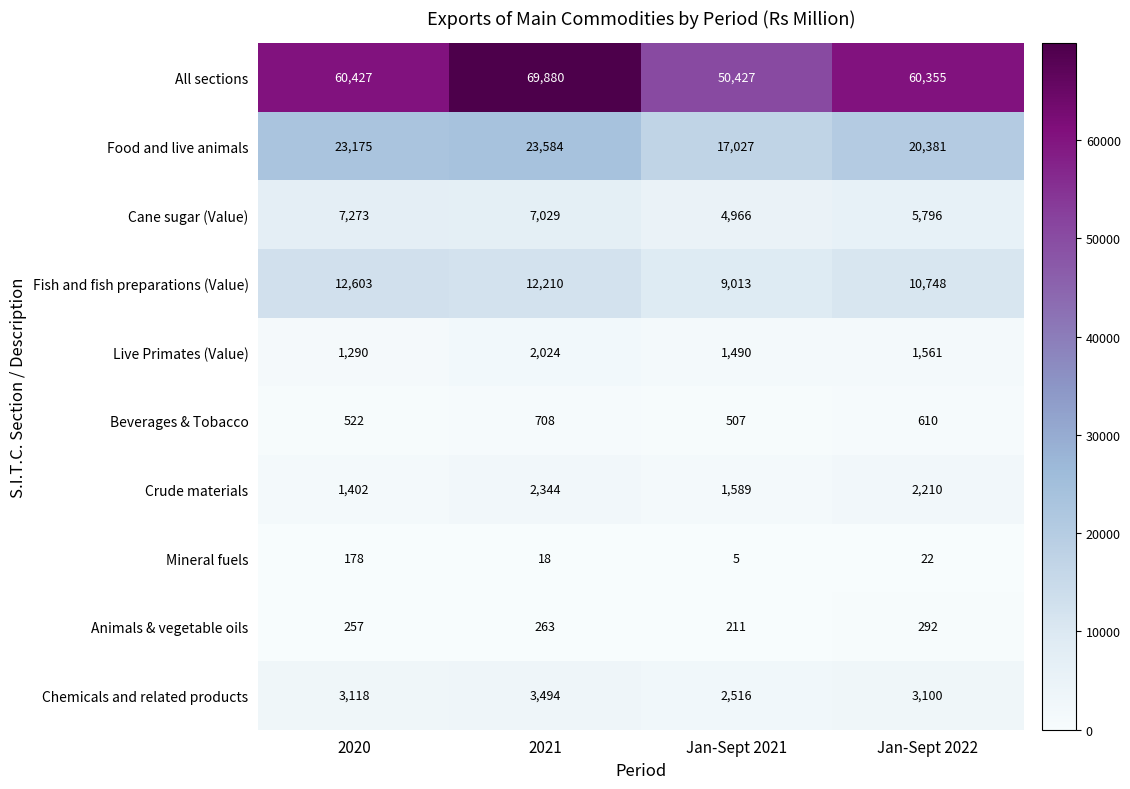

True or false: Live Primates (Value) has a value of 3627 at 2021.

False